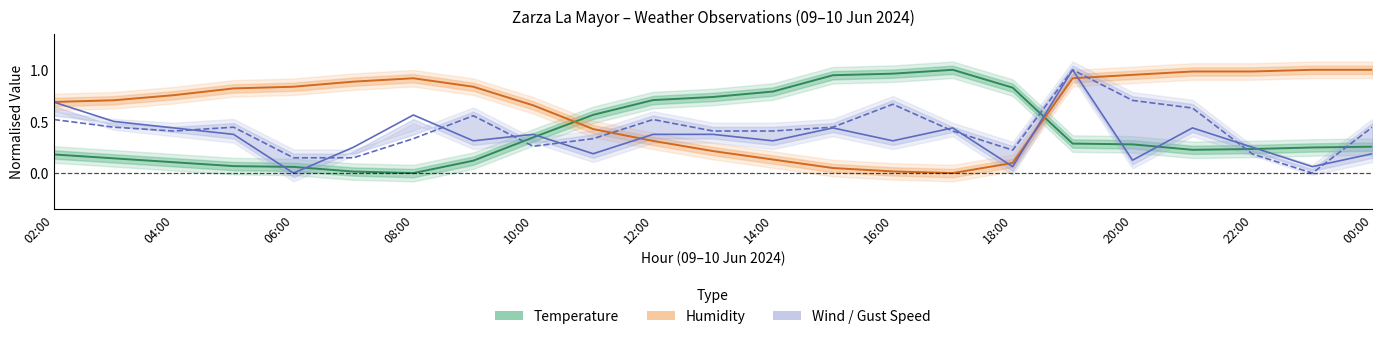

What position from the left is 03:00?

2